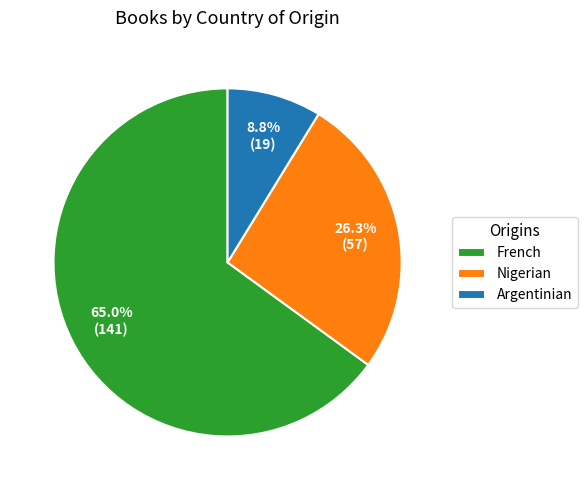

To the nearest percent, what portion does Argentinian represent?

9%